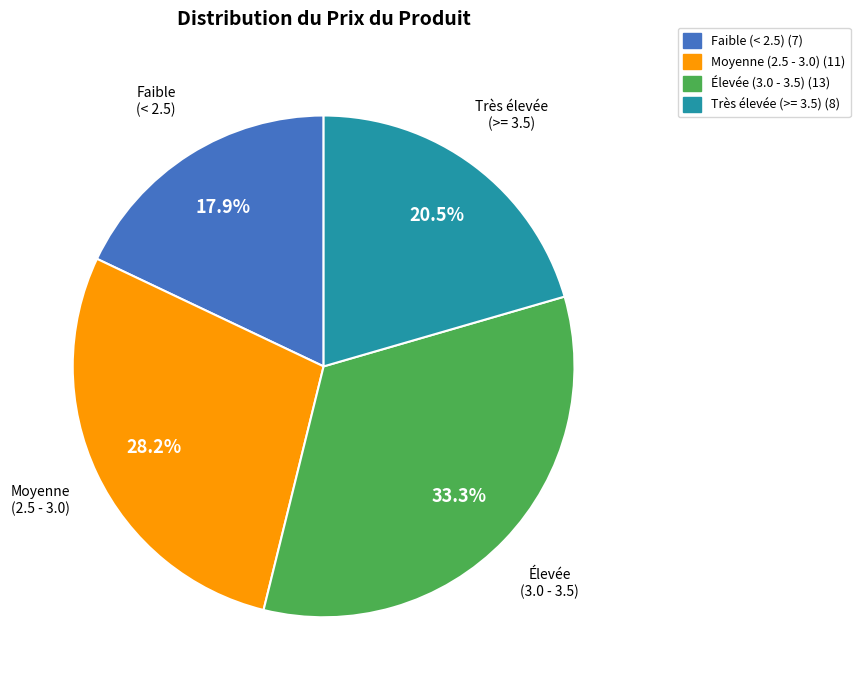

Does any single category account for the majority?

No